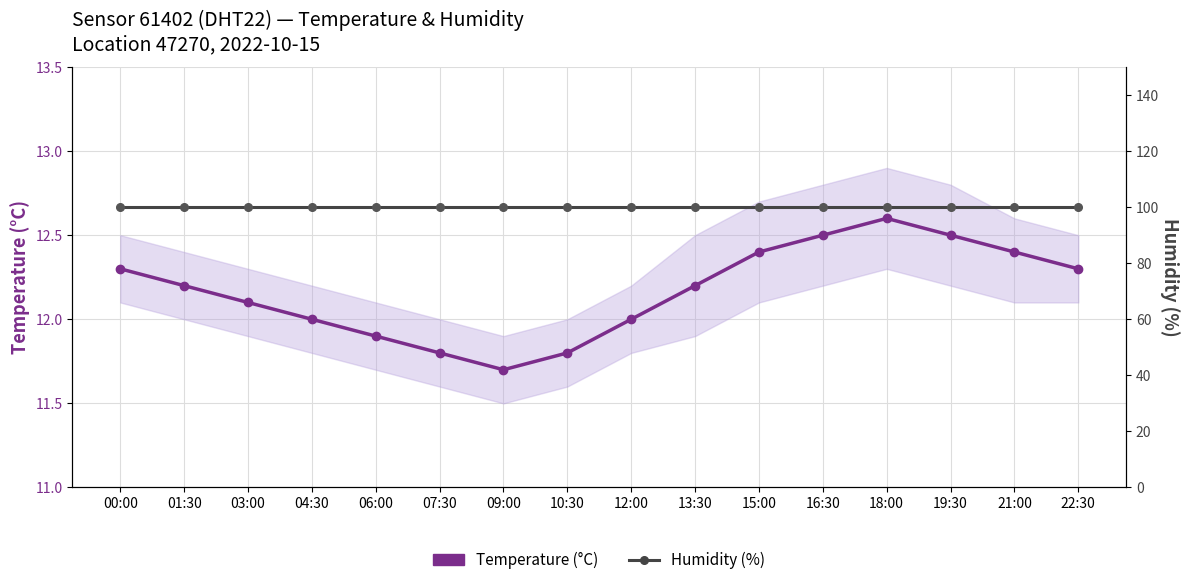

List the series in order of their overall mean, lowest first.

Temperature (°C), Humidity (%)